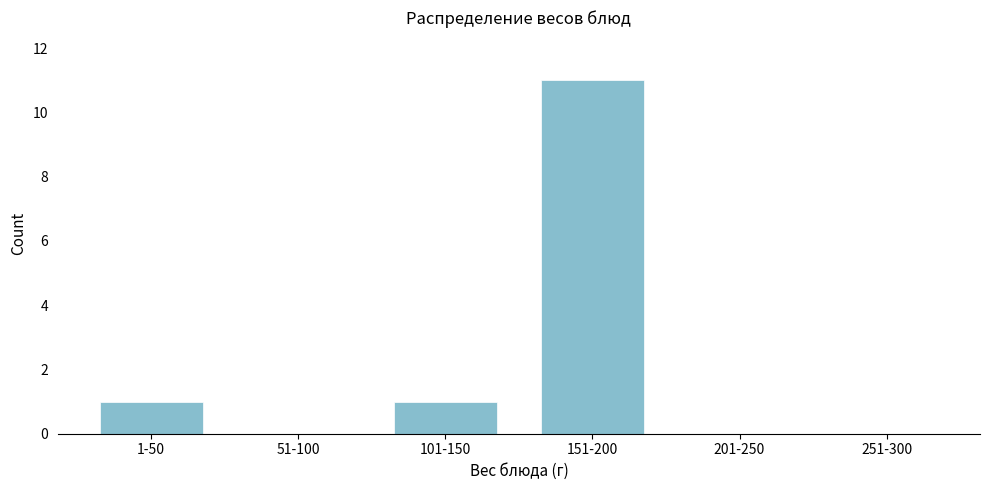

Reading left to right, extract all data points from this chart.

1-50=1	51-100=0	101-150=1	151-200=11	201-250=0	251-300=0